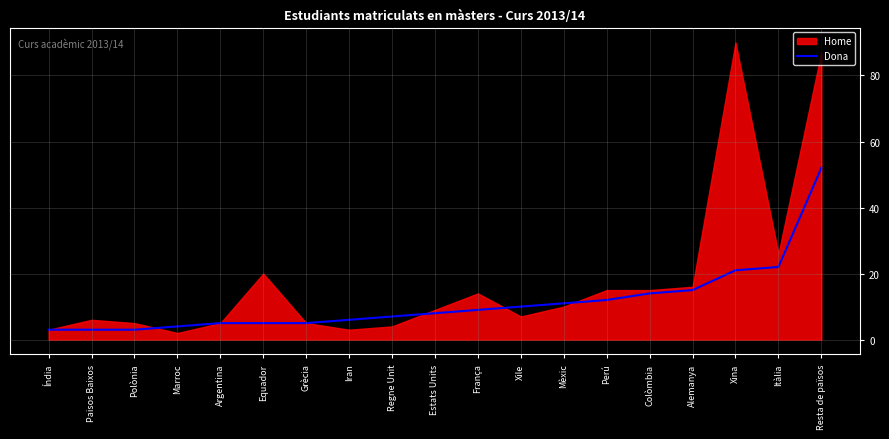

The value of Dona at Iran is 6. True or false?

True